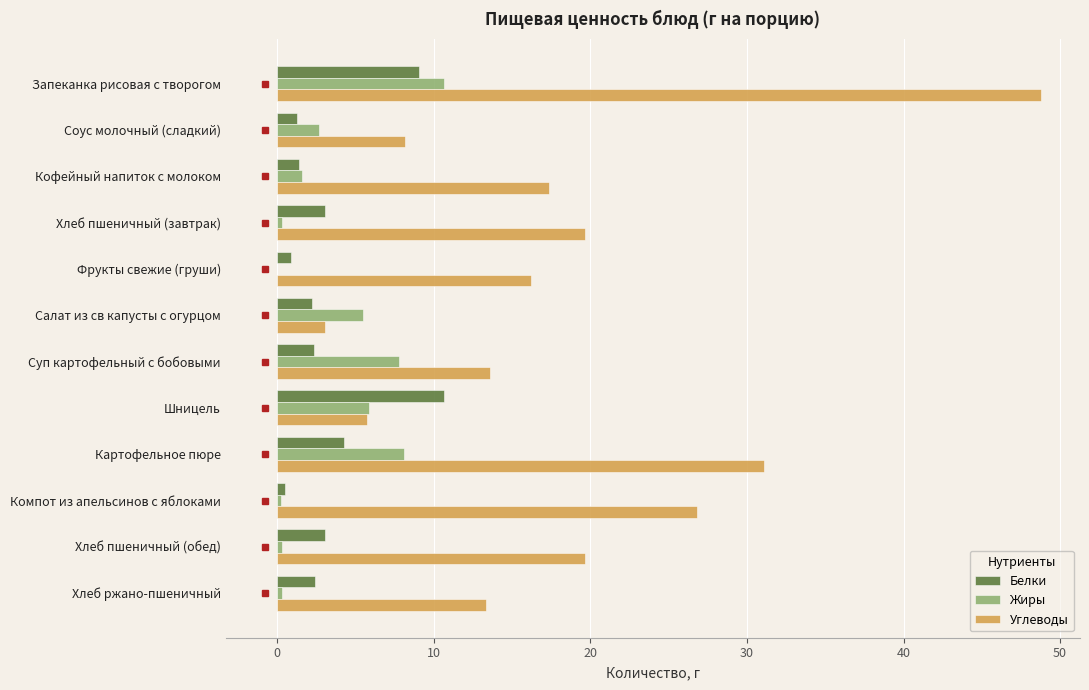

Where is Углеводы nearest to the value 25?

Компот из апельсинов с яблоками